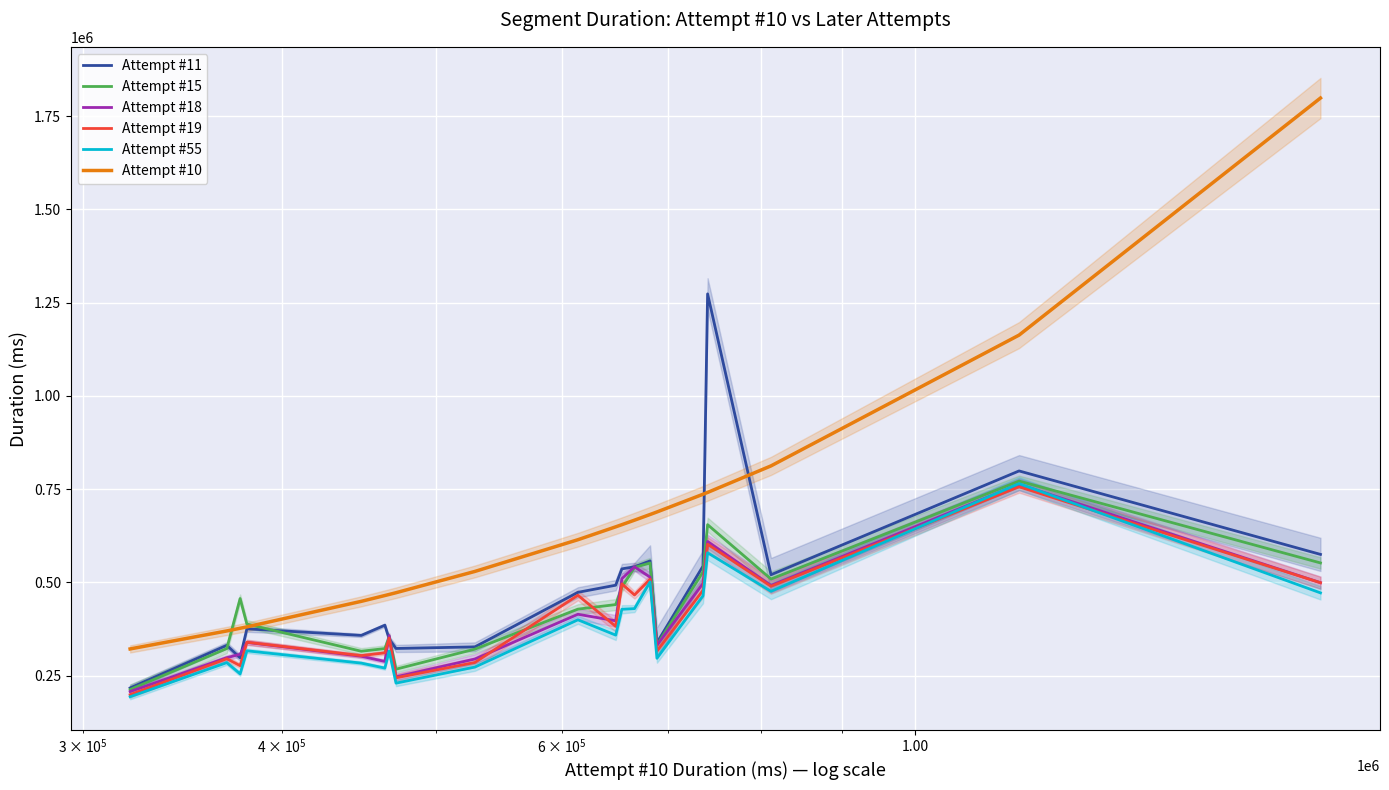

Which series has the widest spread of values?

Attempt #10